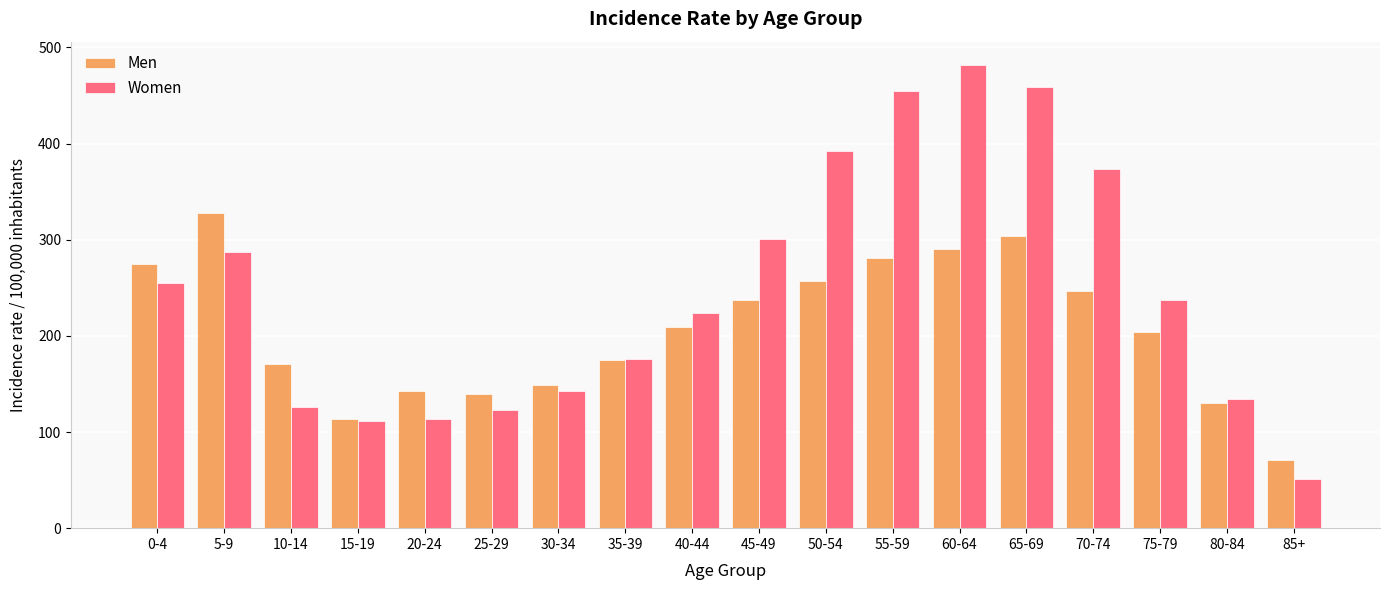

True or false: Women has a value of 251.8 at 30-34.

False